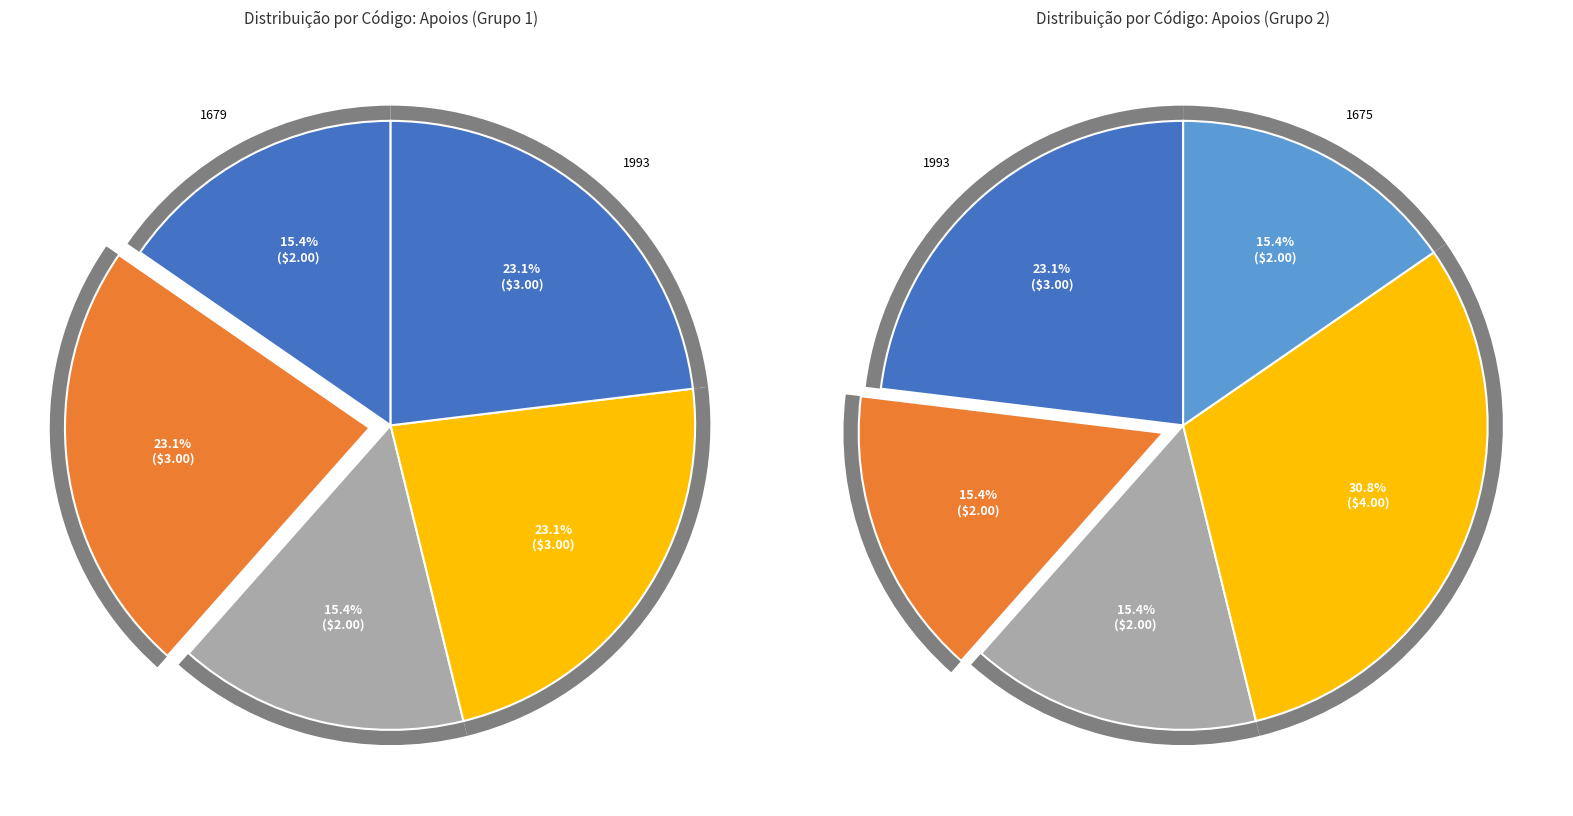

Between 1993 and 764, which is larger?

764